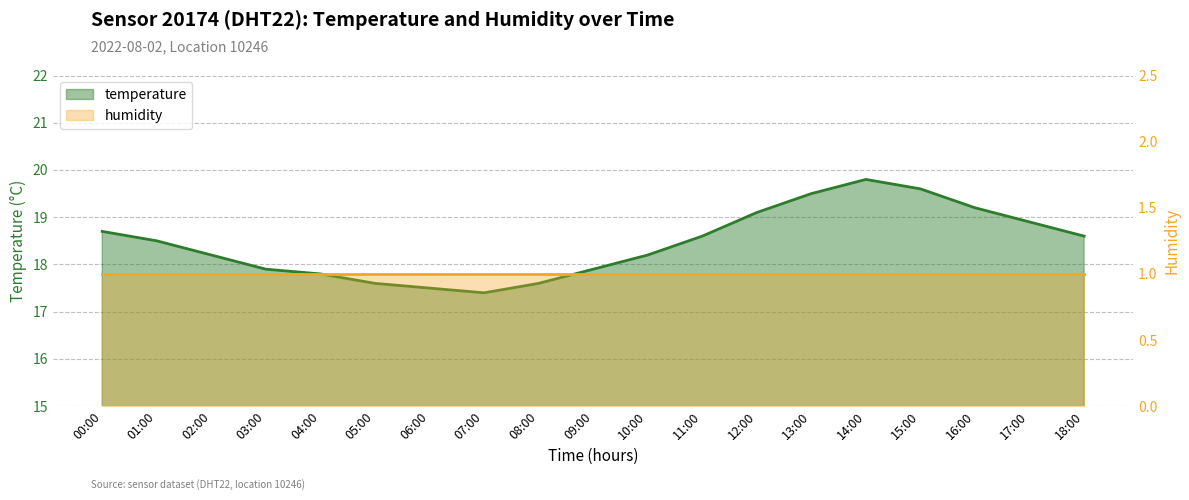

Between 06:00 and 00:00, which is larger?

00:00